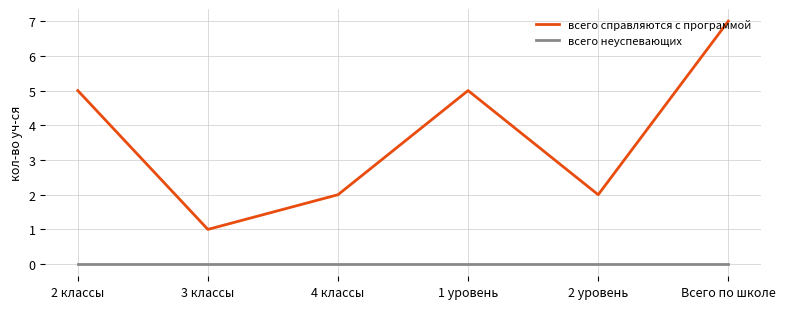

What position from the right is 3 классы?

5